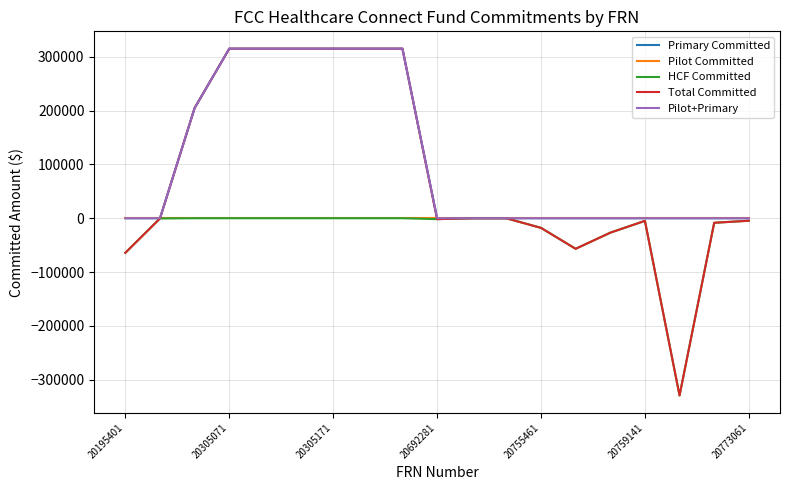

Where is Pilot Committed nearest to the value 0?

20195401